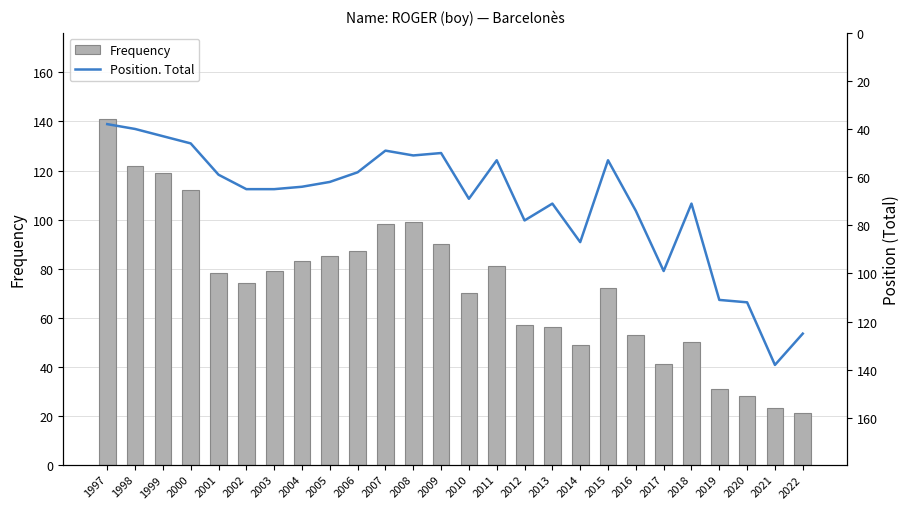

Rank the series by their average value, from highest to lowest.

Frequency, Position. Total